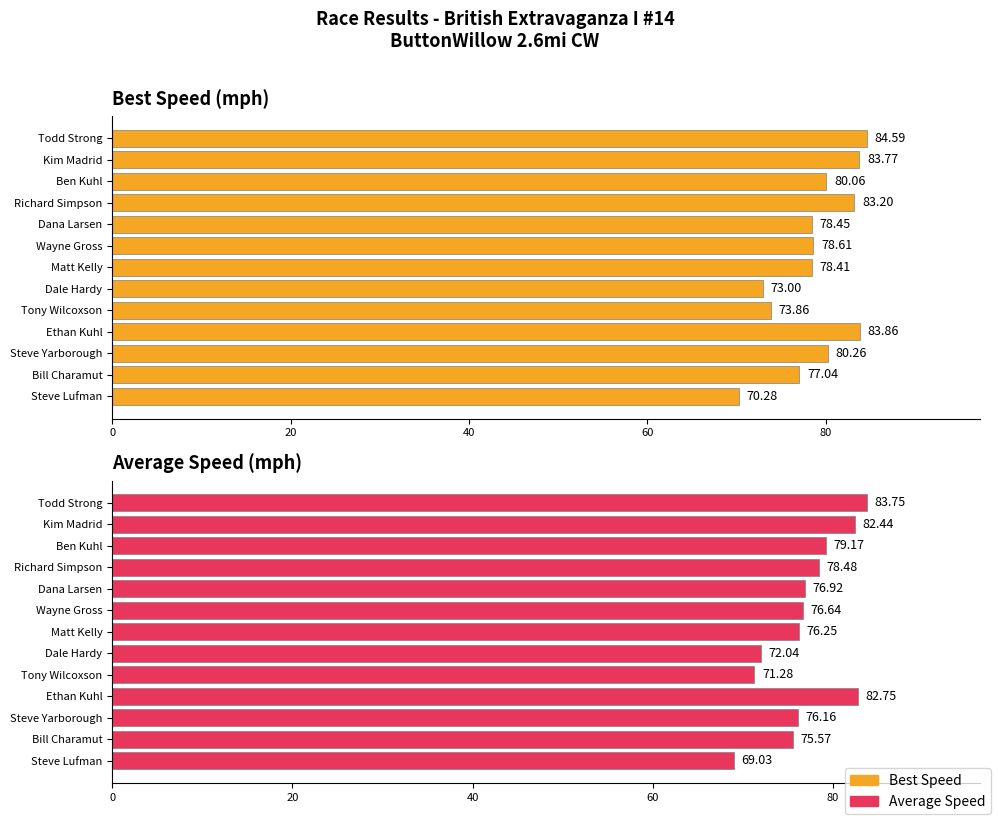

What are all the series names shown in the legend?

Best Speed, Average Speed